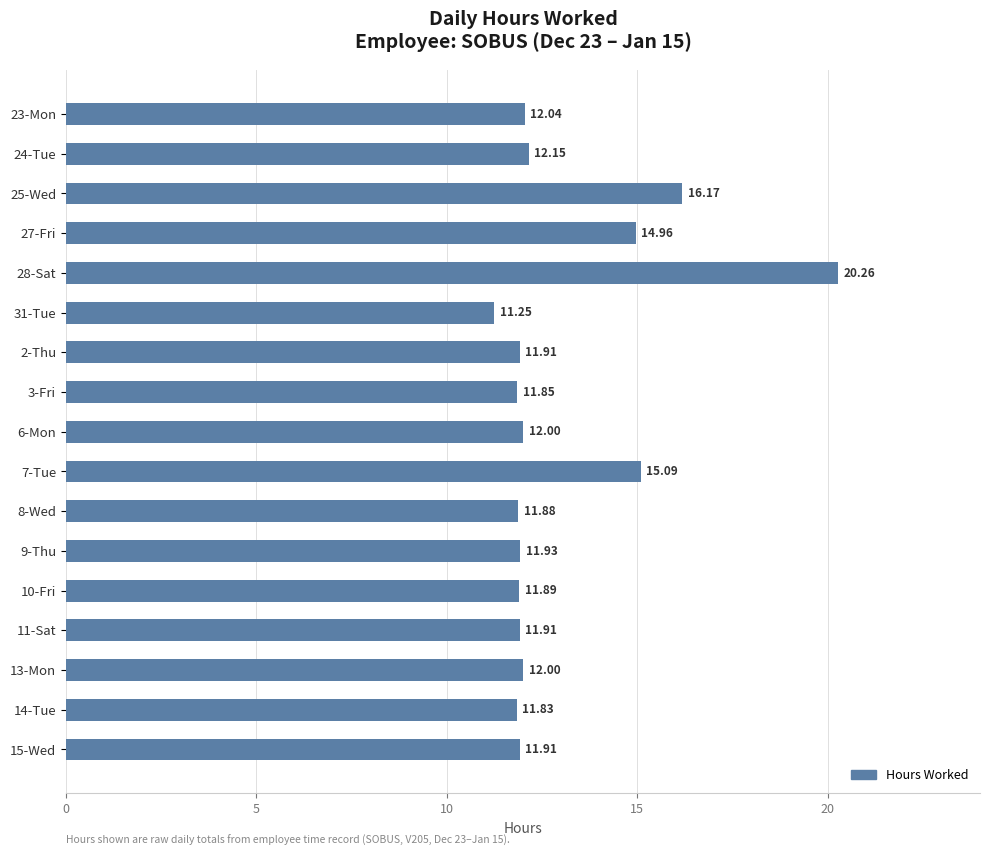

What is the sum of all values?

221.0